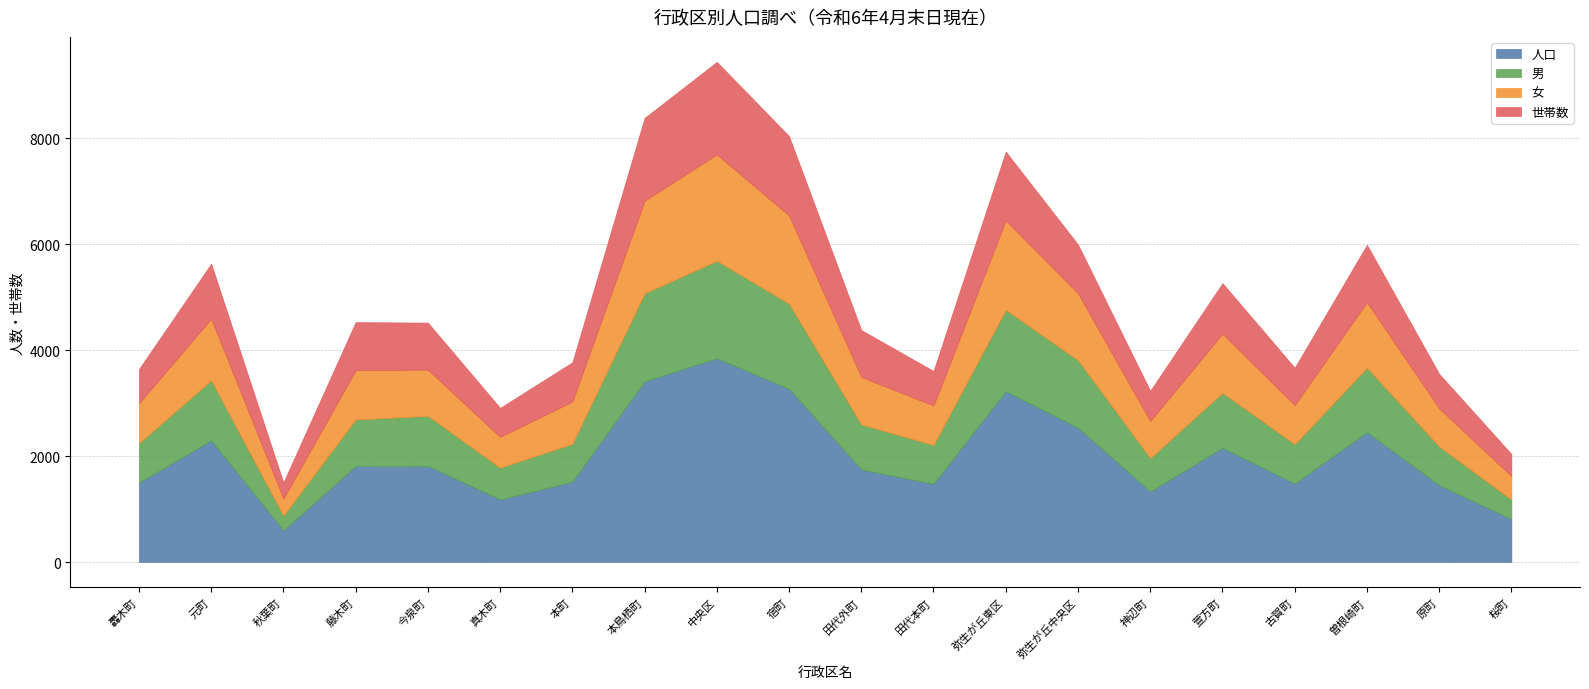

The 世帯数 series shows 400 at 弥生が丘中央区. True or false?

False